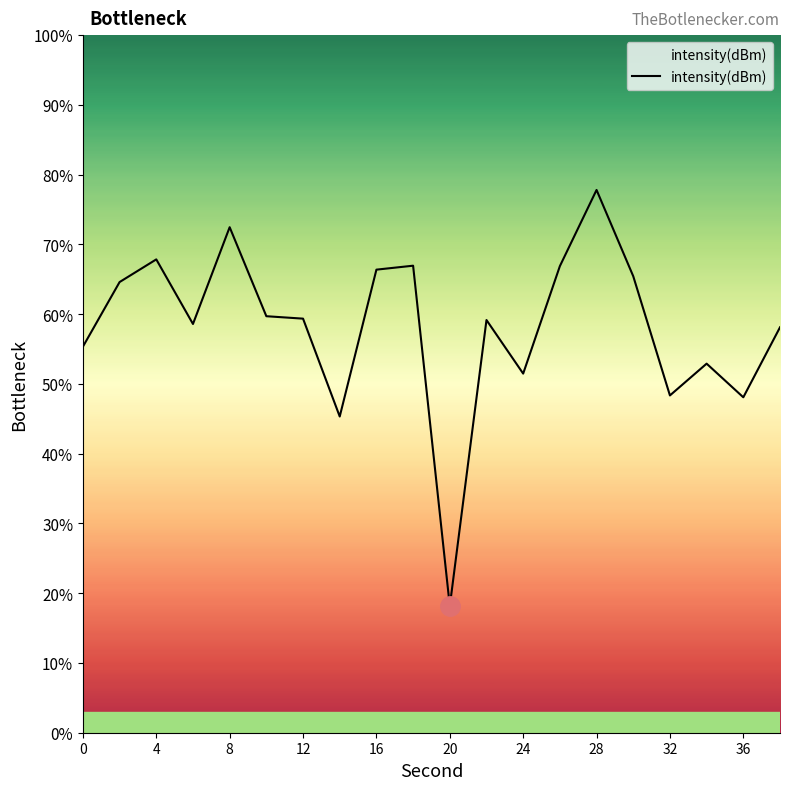

What is the difference between the maximum and minimum values?

59.7